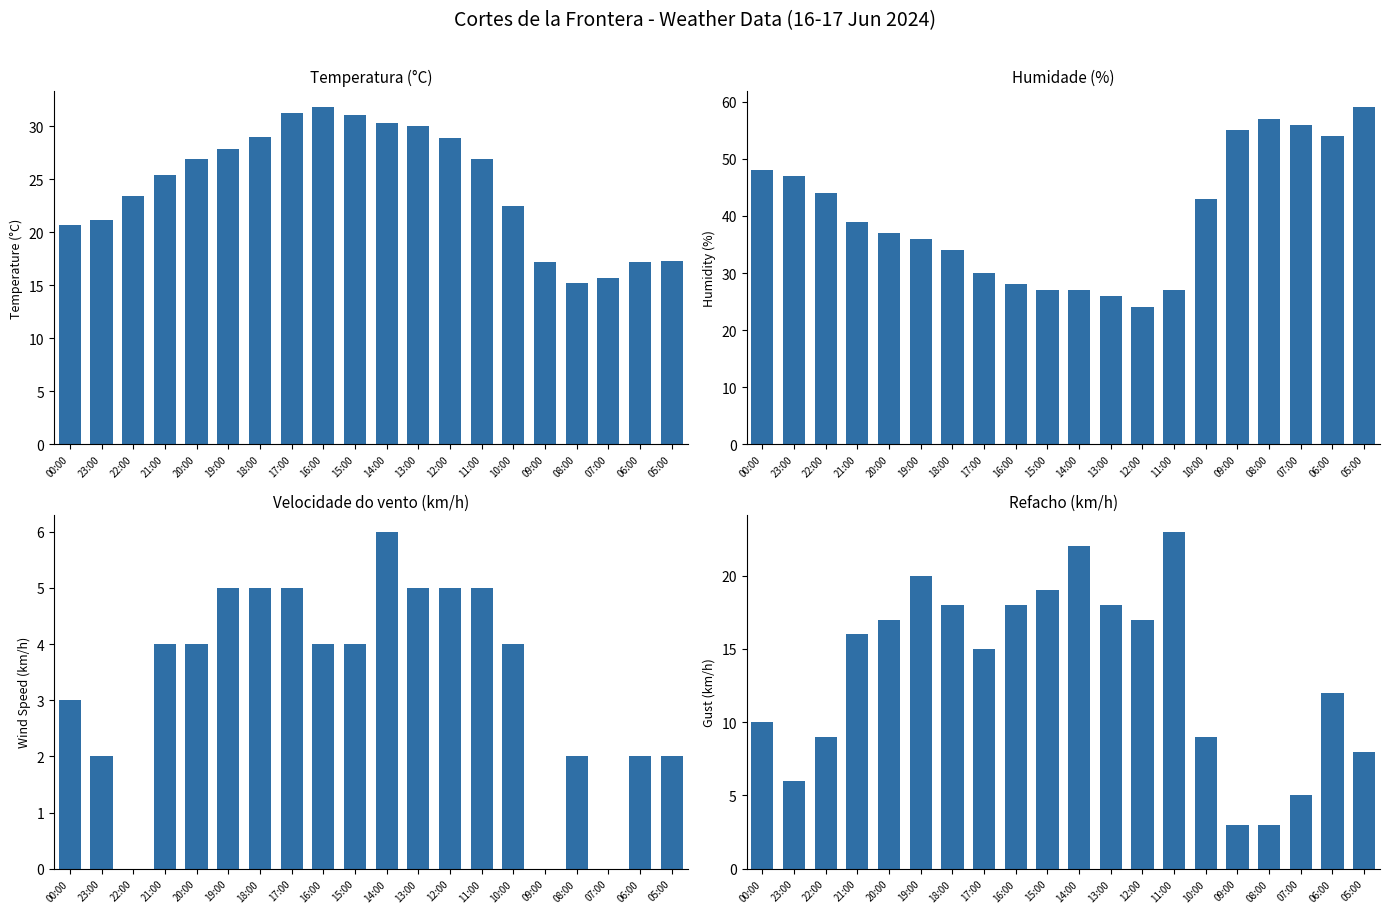

How many series are shown in this chart?

4